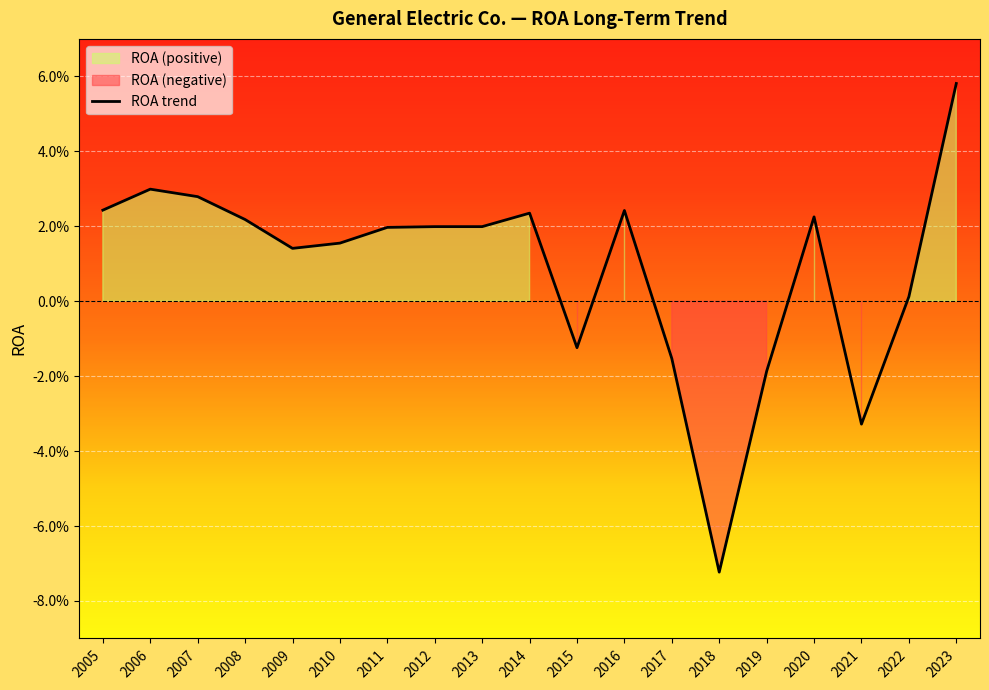

Where does the data first go above 0?

2005